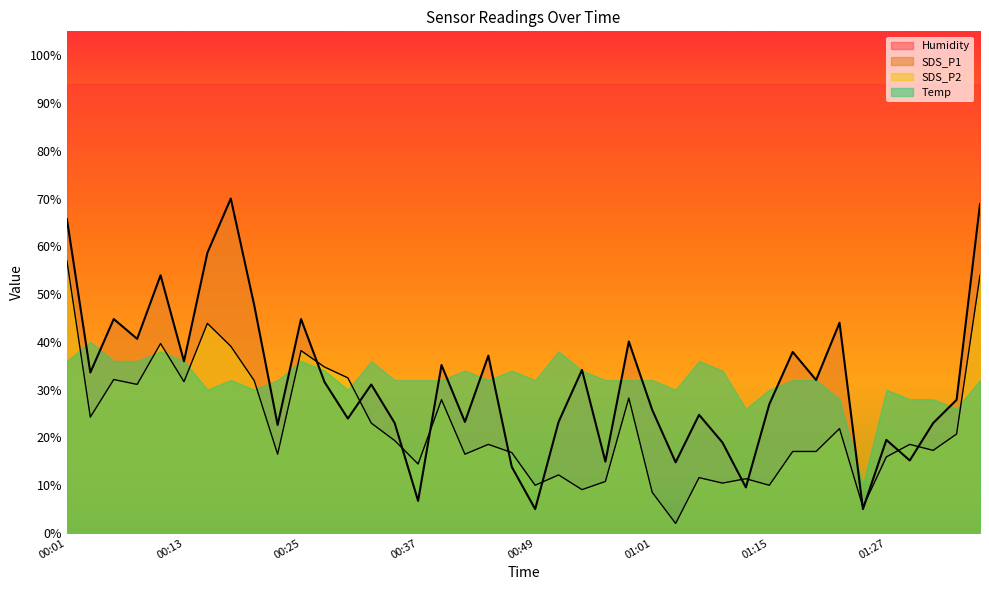

Which series changed the most between 00:20 and 01:22?

SDS_P2